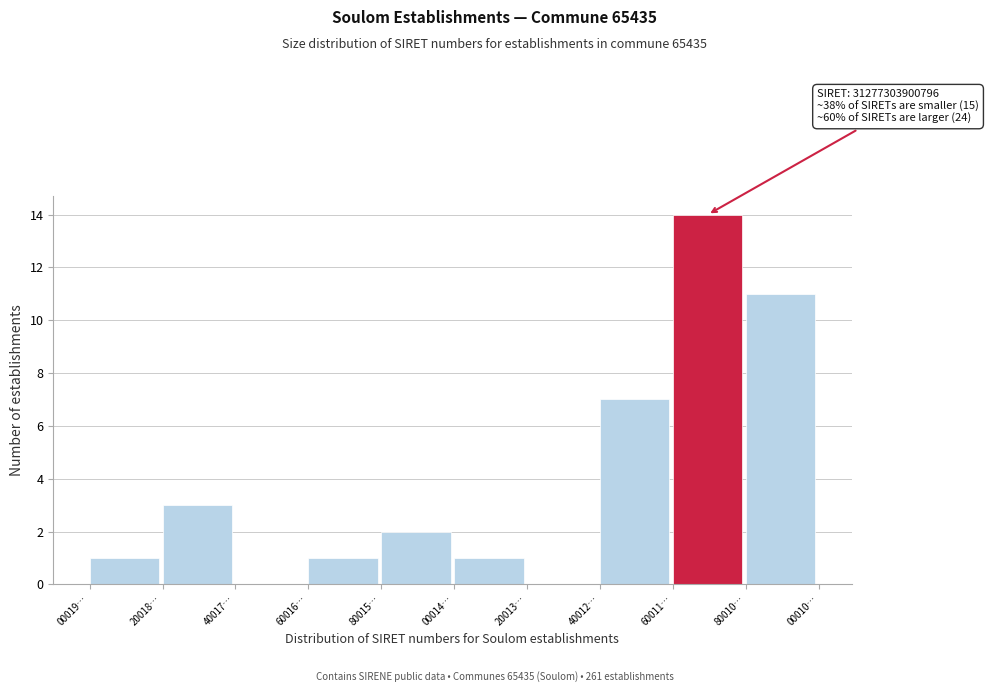

Reading right to left, what are all the values shown in this chart?

80010…=11	60011…=14	40012…=7	20013…=0	00014…=1	80015…=2	60016…=1	40017…=0	20018…=3	00019…=1